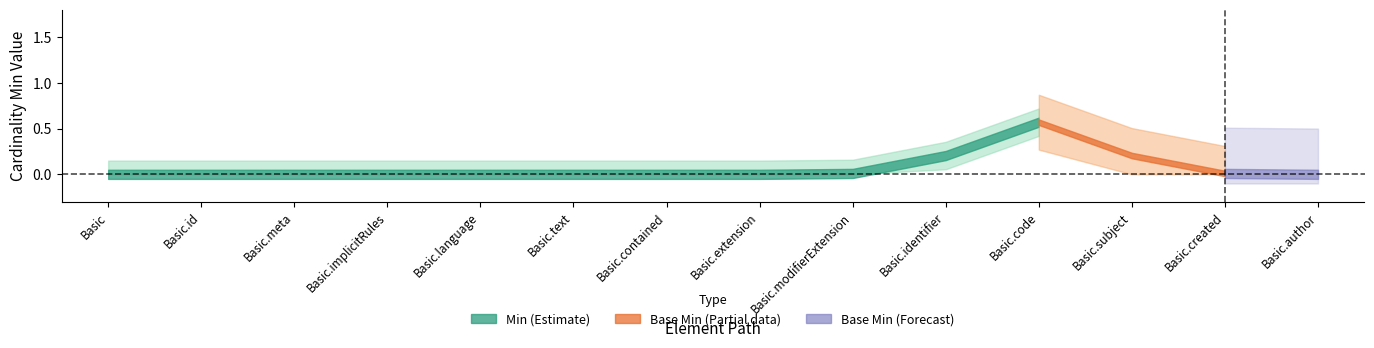

Which label corresponds to the smallest value in the chart?

Basic